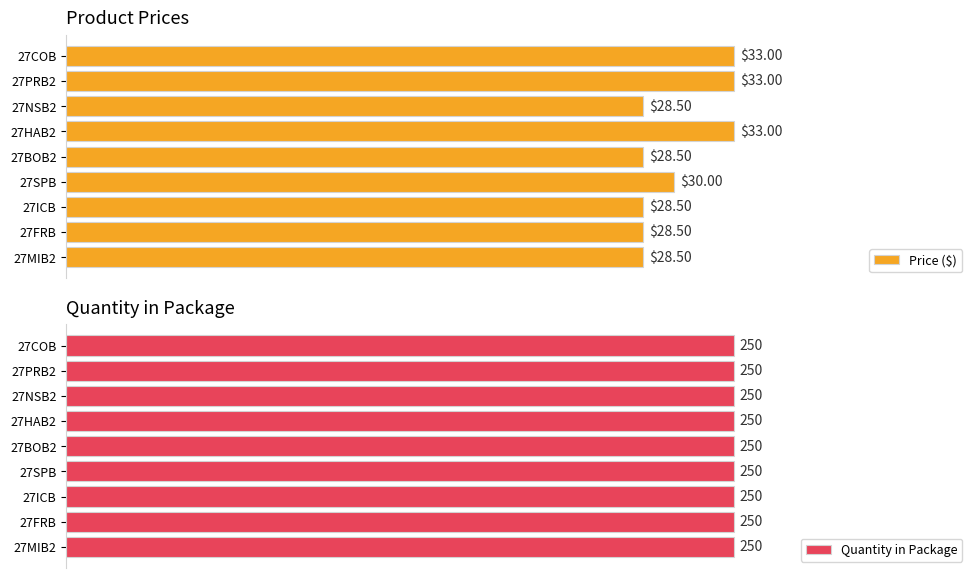

At how many categories does at least one series exceed 25?

9